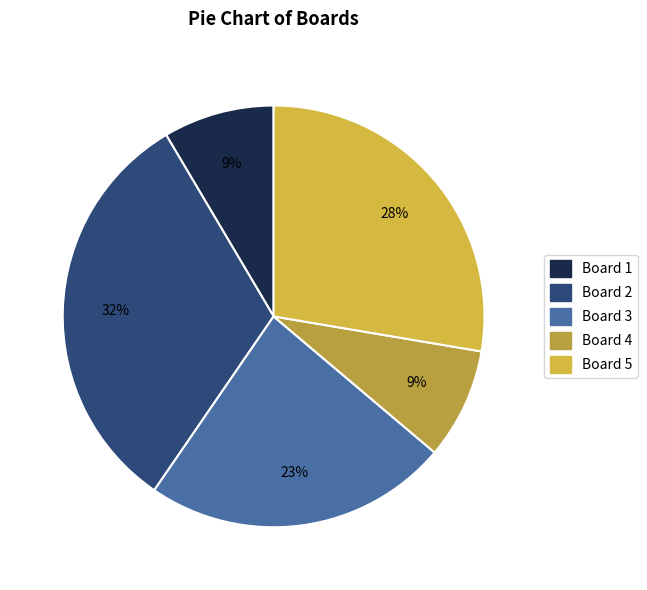

Is it true that Board 2 is 32% of the pie?

True